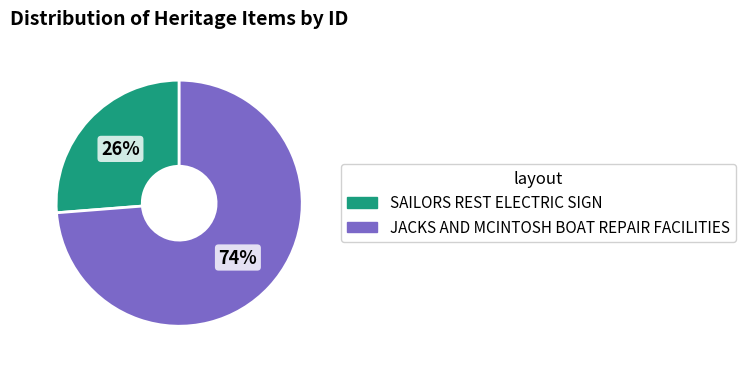

Count the number of slices in the pie.

2